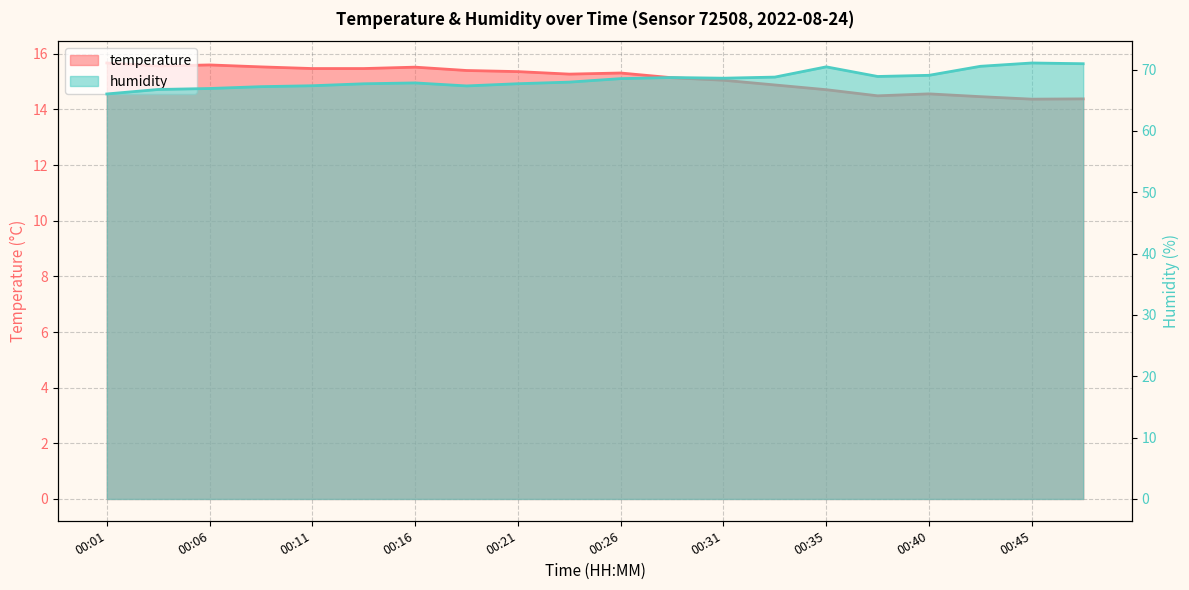

True or false: humidity and temperature intersect in this chart.

False